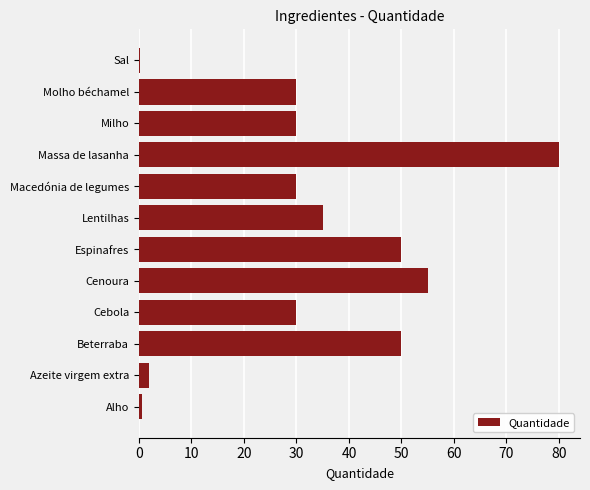

At which label is the value closest to 40?

Lentilhas